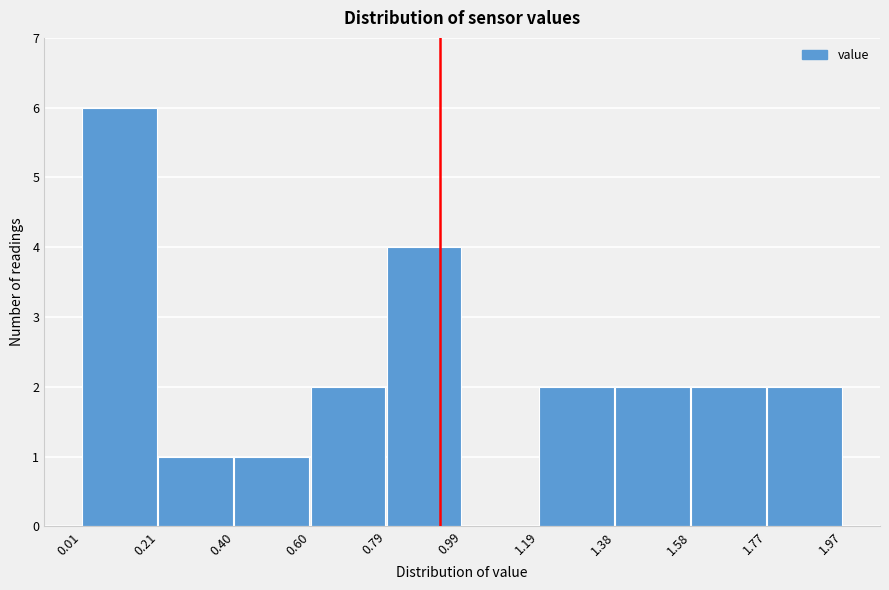

Reading left to right, transcribe this chart: for each bar, give the range it covers on the x-axis and its height. The values are not printed on the chart, so give them approximately, as read against the axis.

0.01 to 0.21: 6
0.21 to 0.40: 1
0.40 to 0.60: 1
0.60 to 0.79: 2
0.79 to 0.99: 4
0.99 to 1.19: 0
1.19 to 1.38: 2
1.38 to 1.58: 2
1.58 to 1.77: 2
1.77 to 1.97: 2